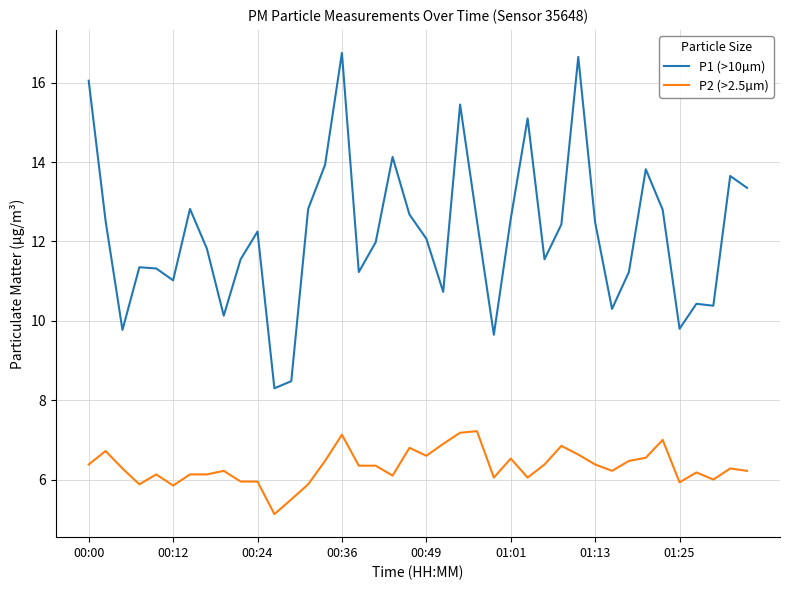

What is the minimum value for P2 (>2.5µm)?

5.1